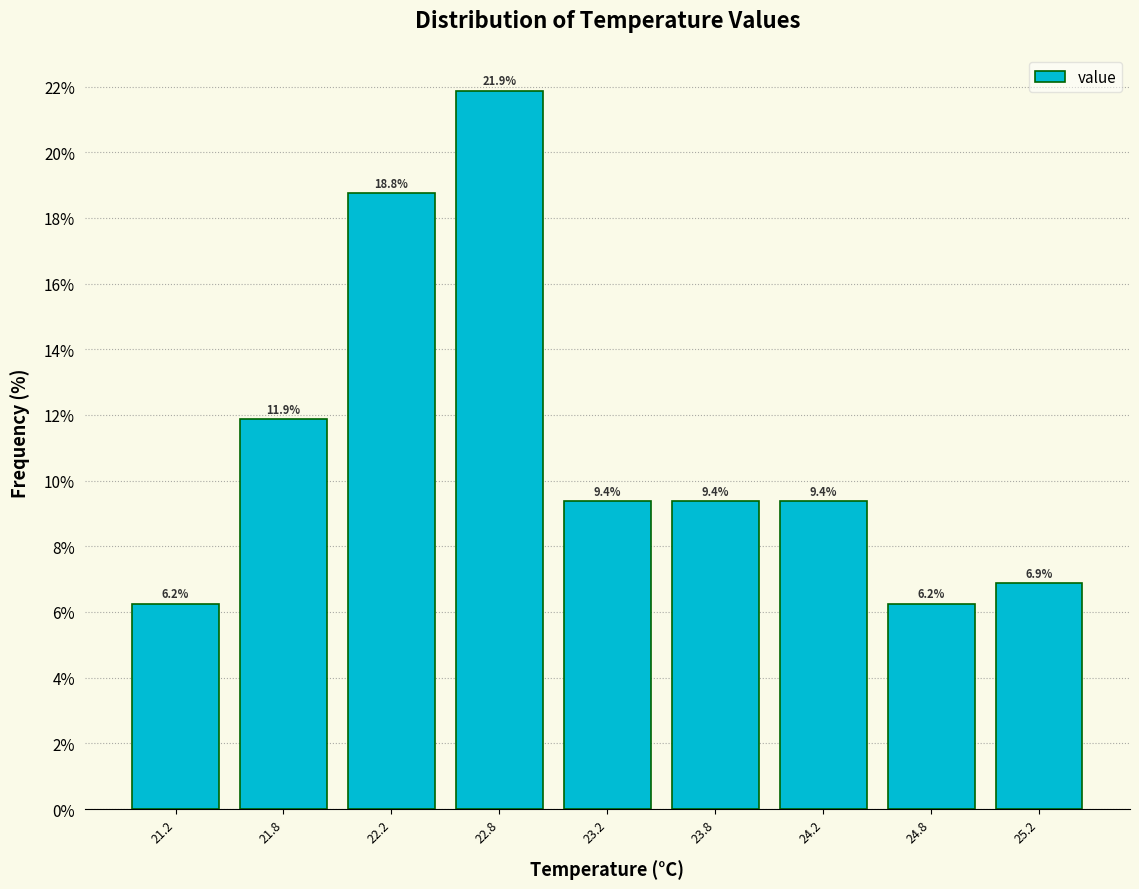

Is it true that the value at 22.2 is 9.7?

False